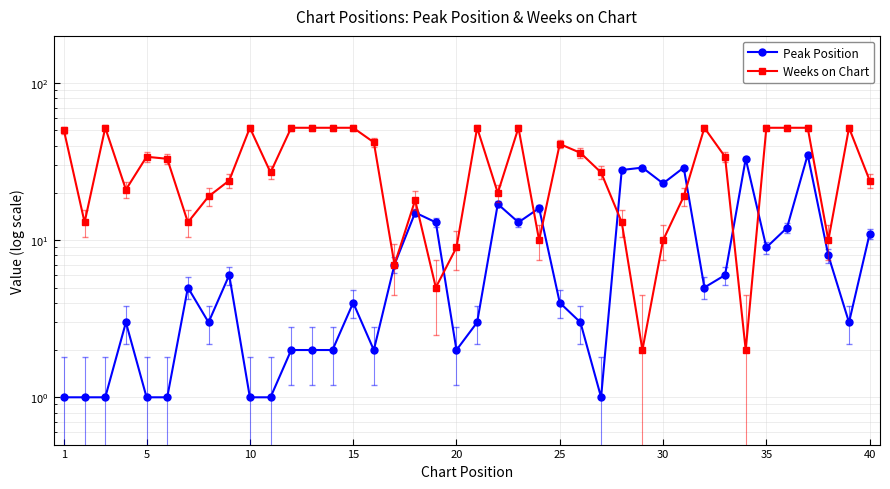

Reading left to right, list all the values displayed in this chart.

Peak Position: 1	1	1	3	1	1	5	3	6	1	1	2	2	2	4	2	7	15	13	2	3	17	13	16	4	3	1	28	29	23	29	5	6	33	9	12	35	8	3	11
Weeks on Chart: 50	13	52	21	34	33	13	19	24	52	27	52	52	52	52	42	7	18	5	9	52	20	52	10	41	36	27	13	2	10	19	52	34	2	52	52	52	10	52	24